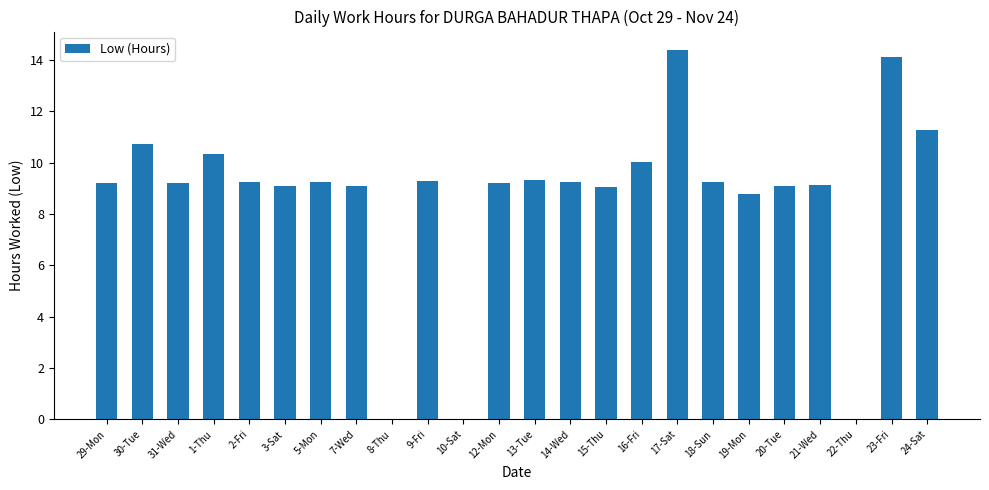

What is the sum of the values at 16-Fri and 18-Sun?

19.3